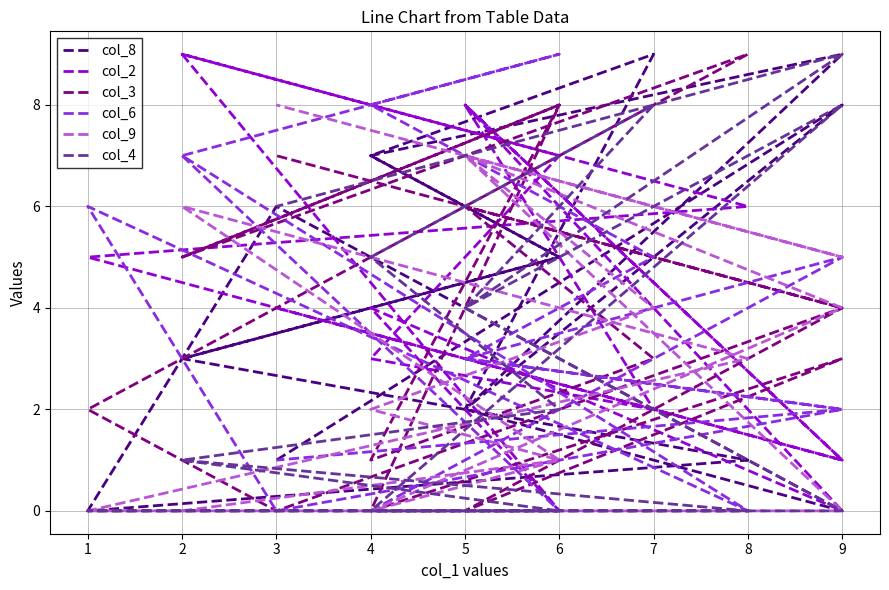

How many data points in col_4 are less than 2?

8